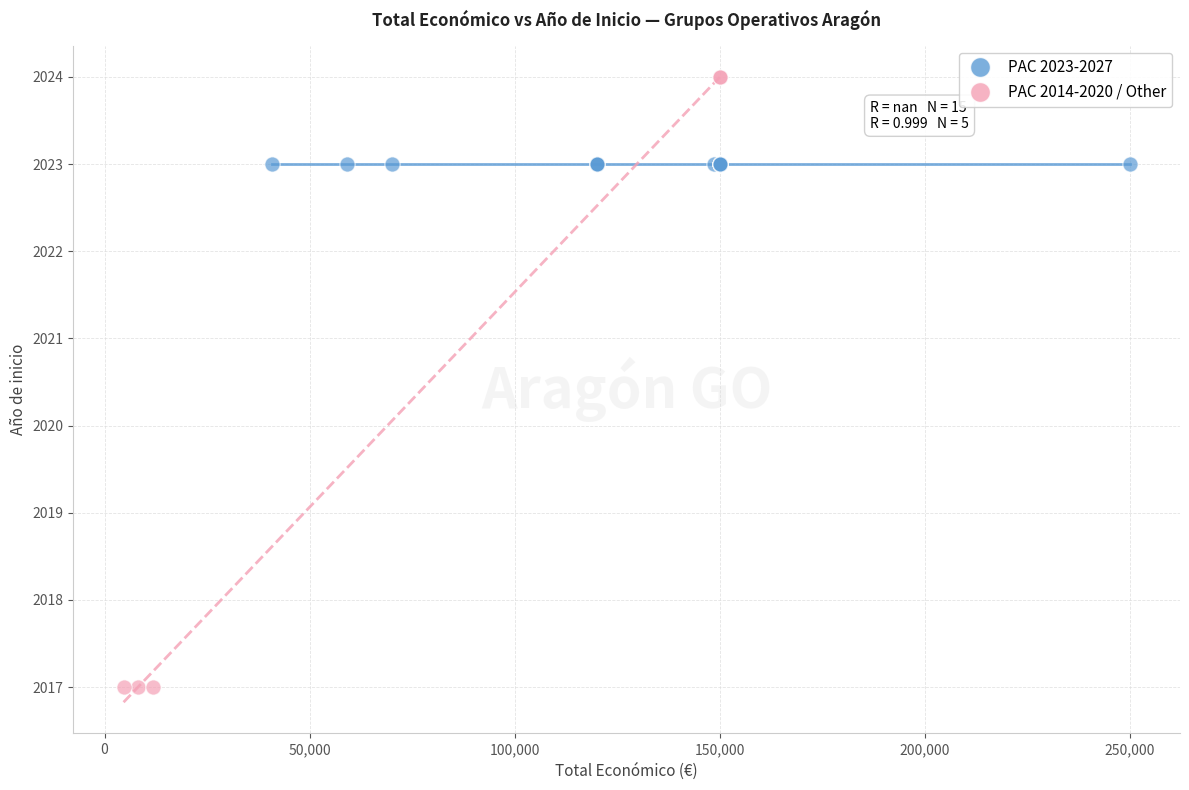

Which series reaches the minimum Y coordinate?

PAC 2014-2020 / Other